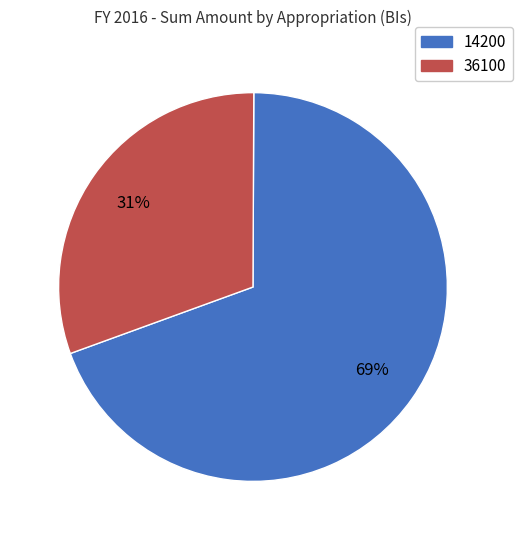

Does any single category account for the majority?

Yes